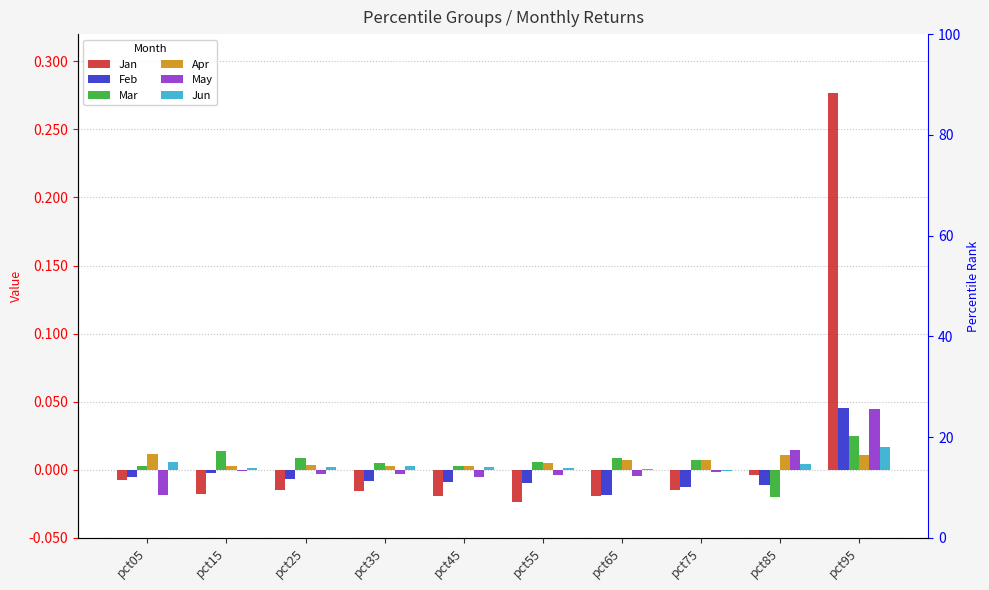

Which has a higher value, pct95 or pct05?

pct95